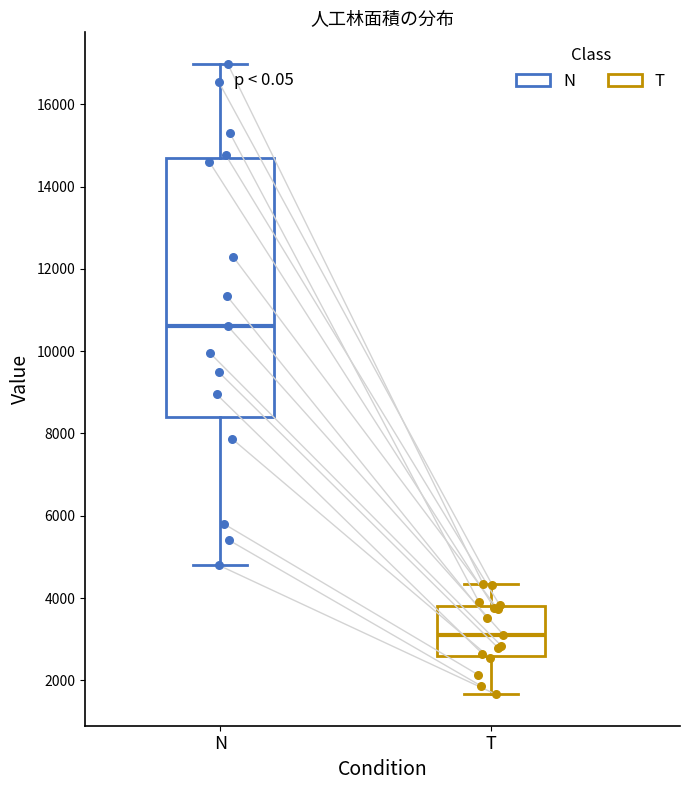

Which box has the highest median line?

N